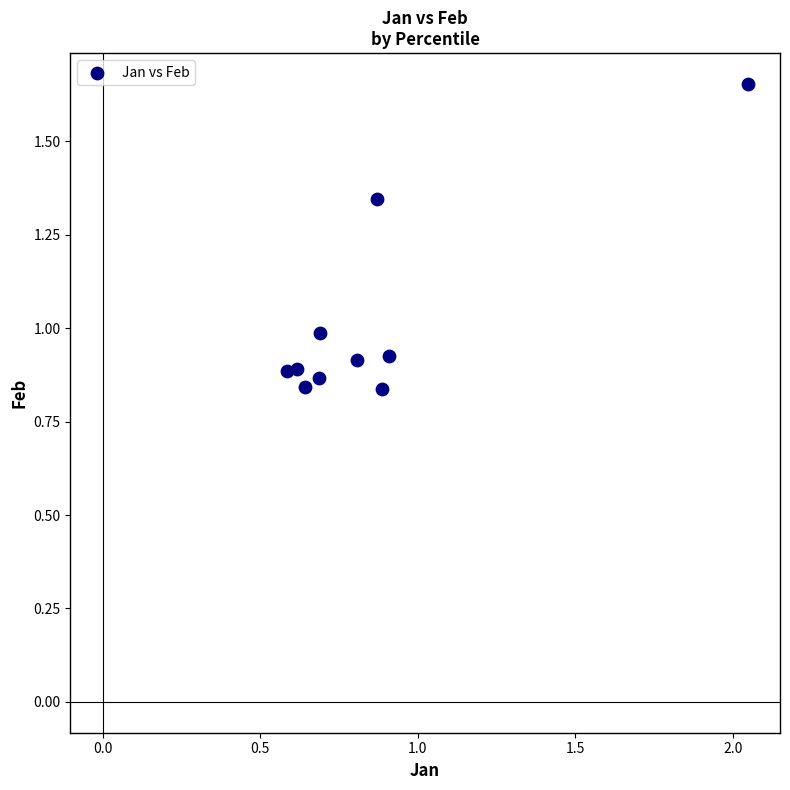

What is the average Y value?

1.0